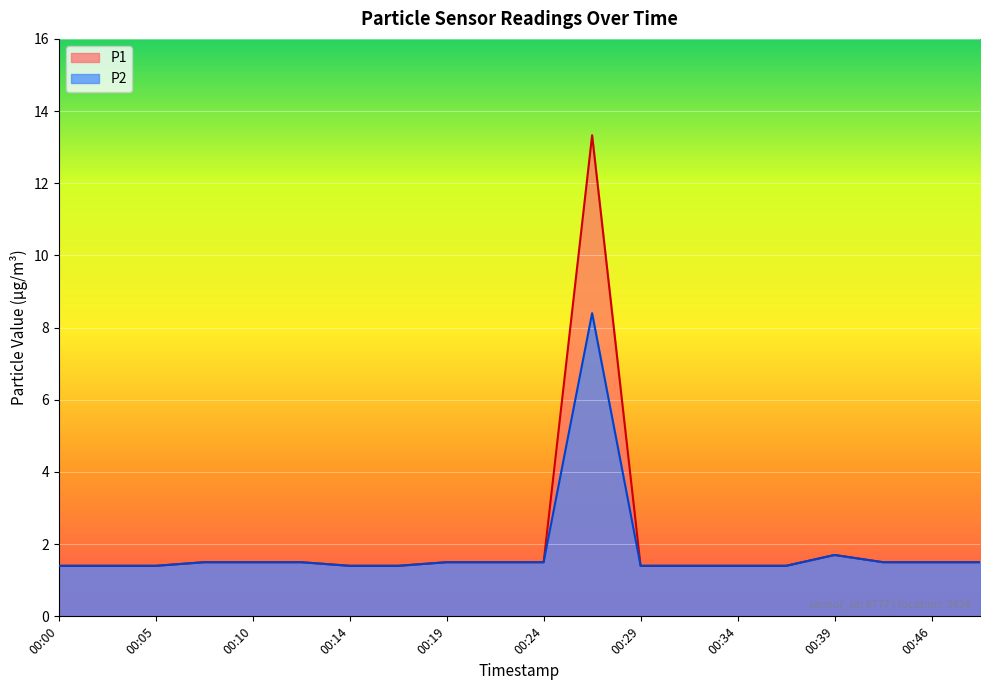

What is the sum of the P1 values at 00:46 and 00:39?

3.2